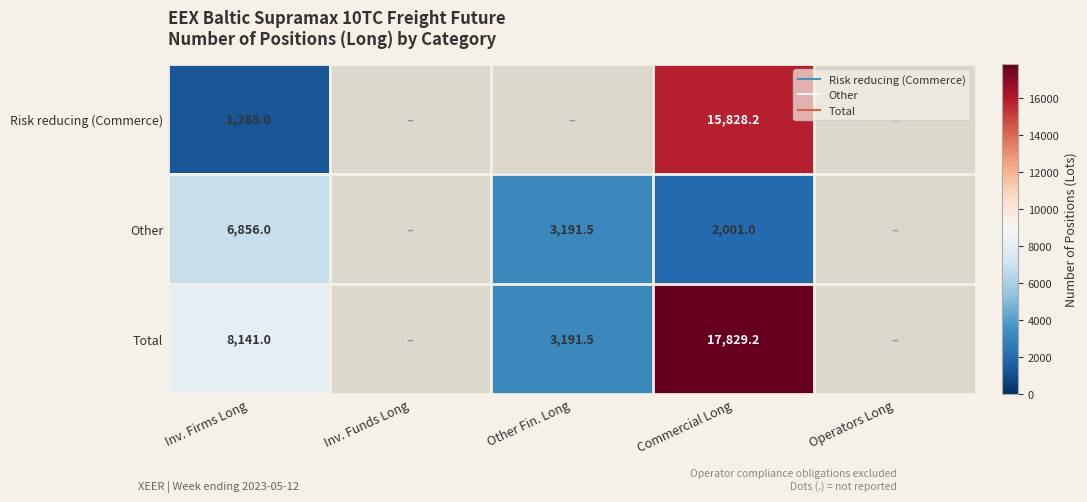

Which series has the largest total across all categories?

Total